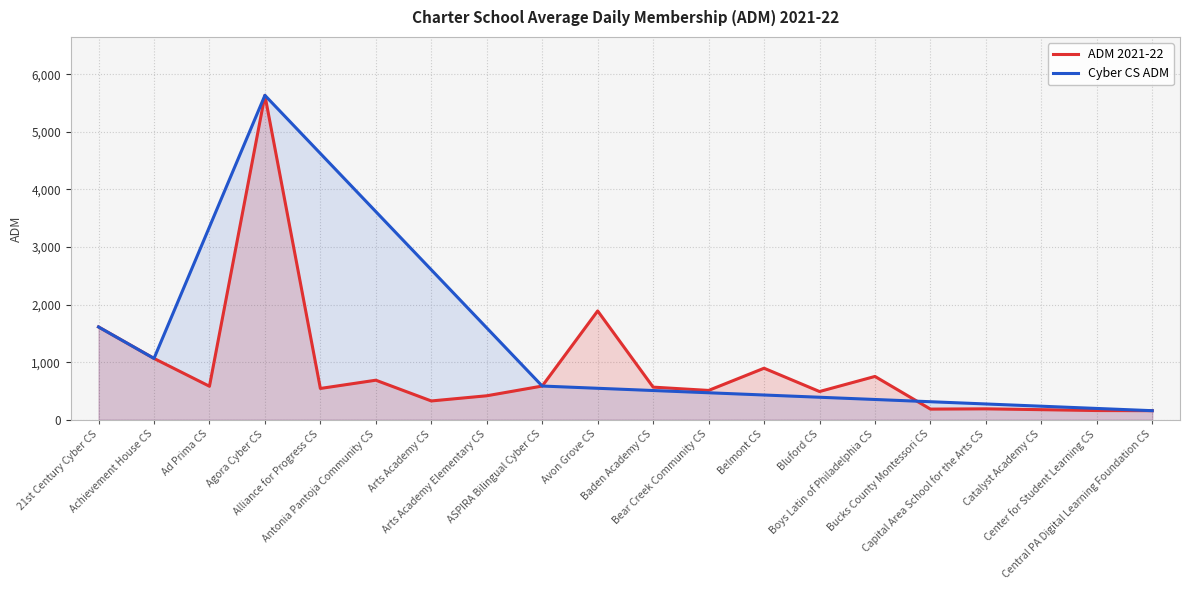

True or false: the data has more than 1 interior local peaks.

True